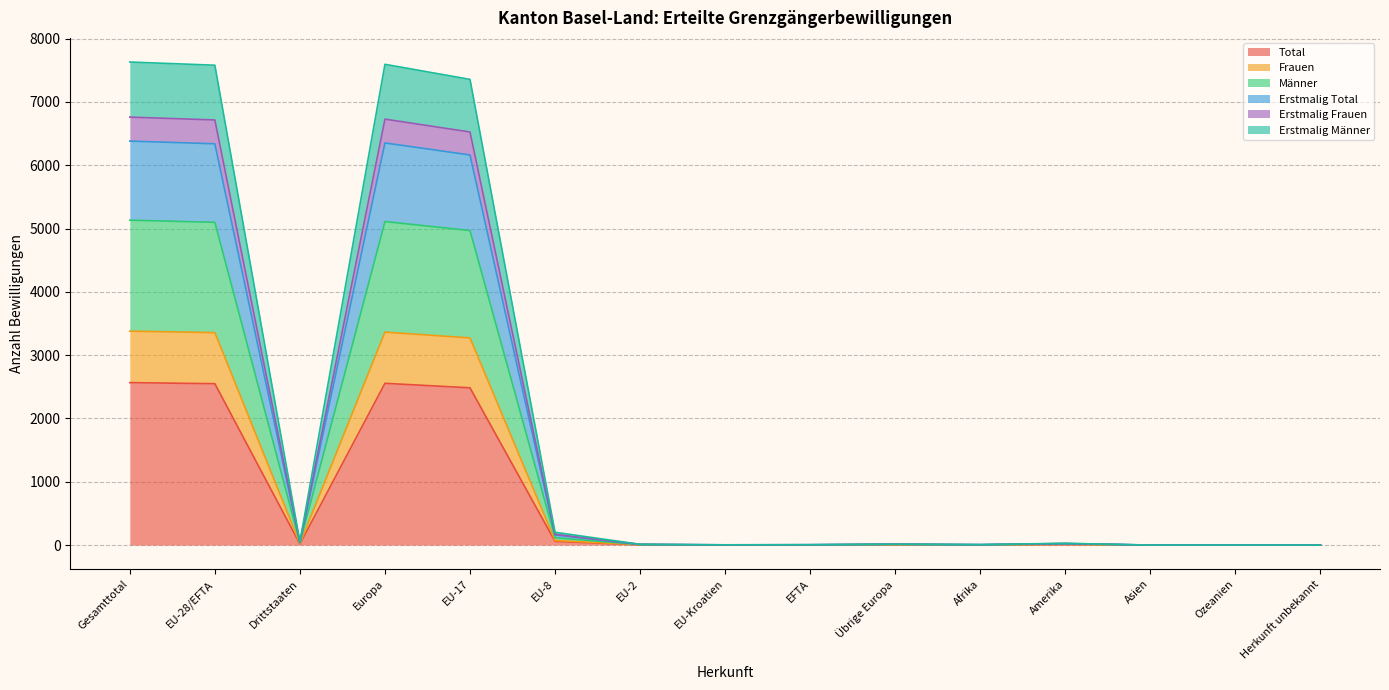

True or false: Erstmalig Frauen and Erstmalig Männer cross at least once.

False